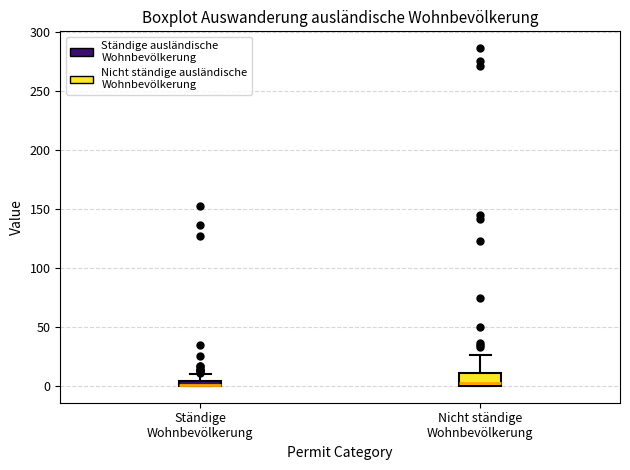

Comparing the boxes themselves (not the whiskers), which one is the tallest?

Nicht ständige Wohnbevölkerung